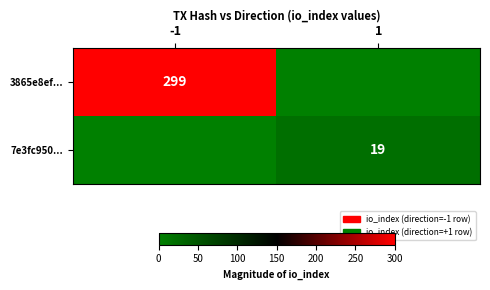

The value of 7e3fc950... at 1 is 9. True or false?

False